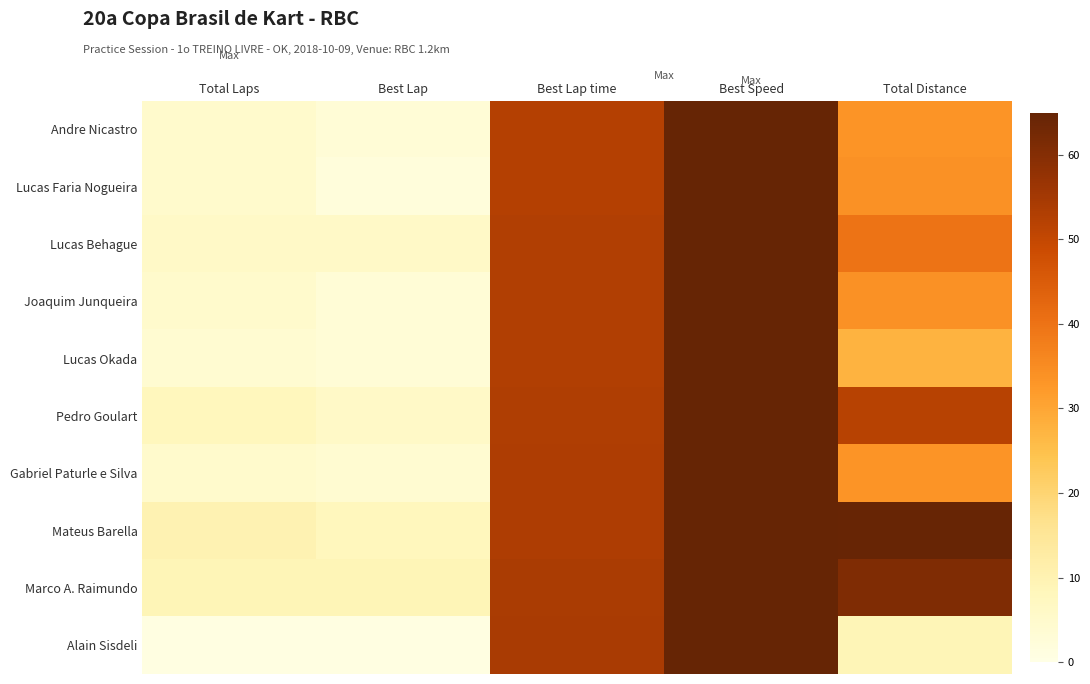

Rank the series at Best Lap time from lowest to highest value.

Andre Nicastro, Lucas Faria Nogueira, Lucas Behague, Joaquim Junqueira, Lucas Okada, Pedro Goulart, Gabriel Paturle e Silva, Mateus Barella, Marco A. Raimundo, Alain Sisdeli